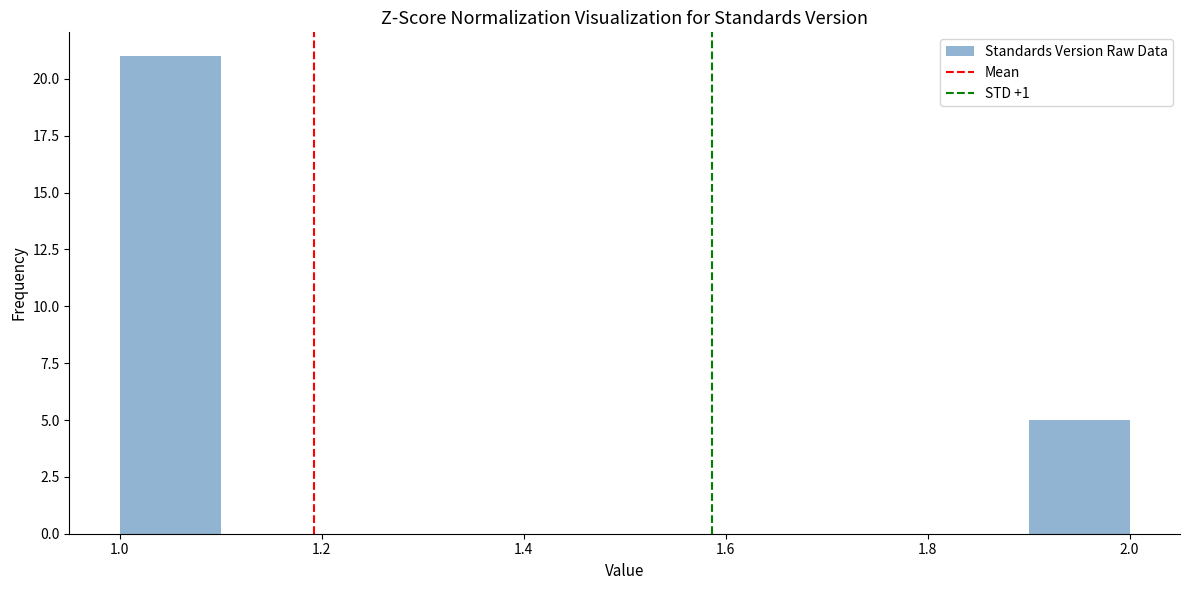

Reading left to right, transcribe this chart: for each bar, give the range it covers on the x-axis and its height. The values are not printed on the chart, so give them approximately, as read against the axis.

1.0 to 1.1: 21
1.1 to 1.2: 0
1.2 to 1.3: 0
1.3 to 1.4: 0
1.4 to 1.5: 0
1.5 to 1.6: 0
1.6 to 1.7: 0
1.7 to 1.8: 0
1.8 to 1.9: 0
1.9 to 2.0: 5